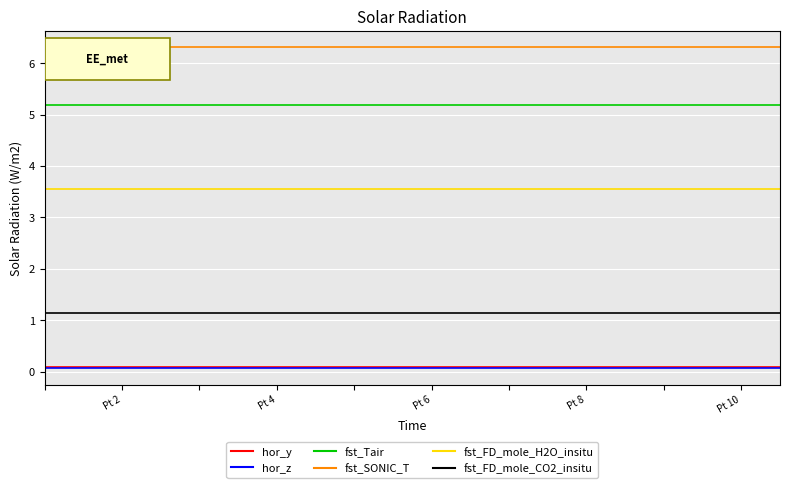

What is the maximum value shown in the chart?

6.3